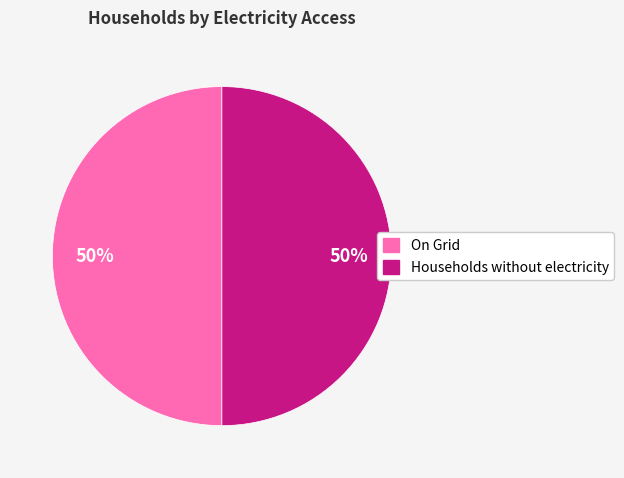

To the nearest percent, what is the average slice percentage?

50%